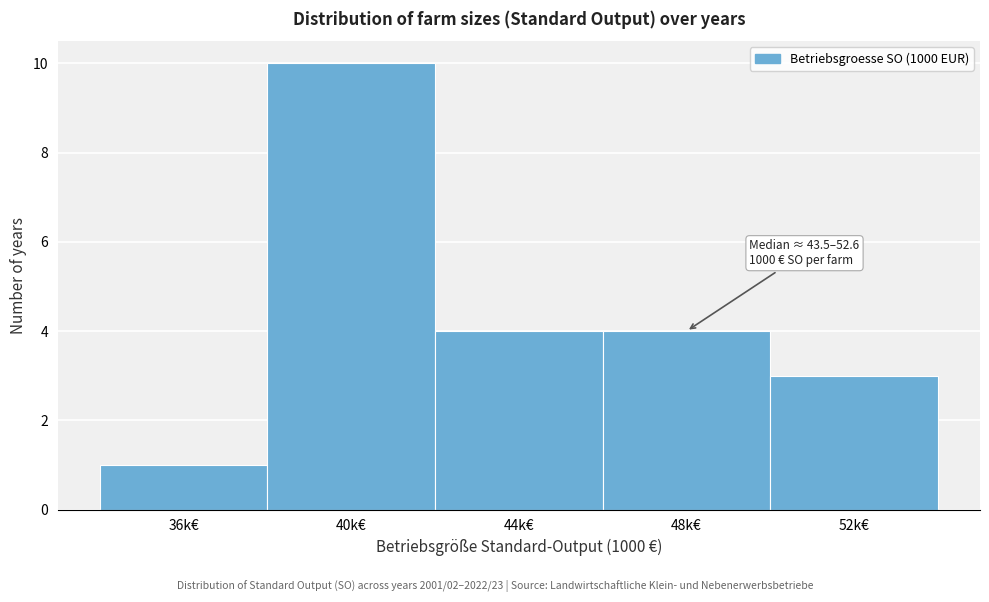

Reading left to right, extract all data points from this chart.

36k€=1	40k€=10	44k€=4	48k€=4	52k€=3